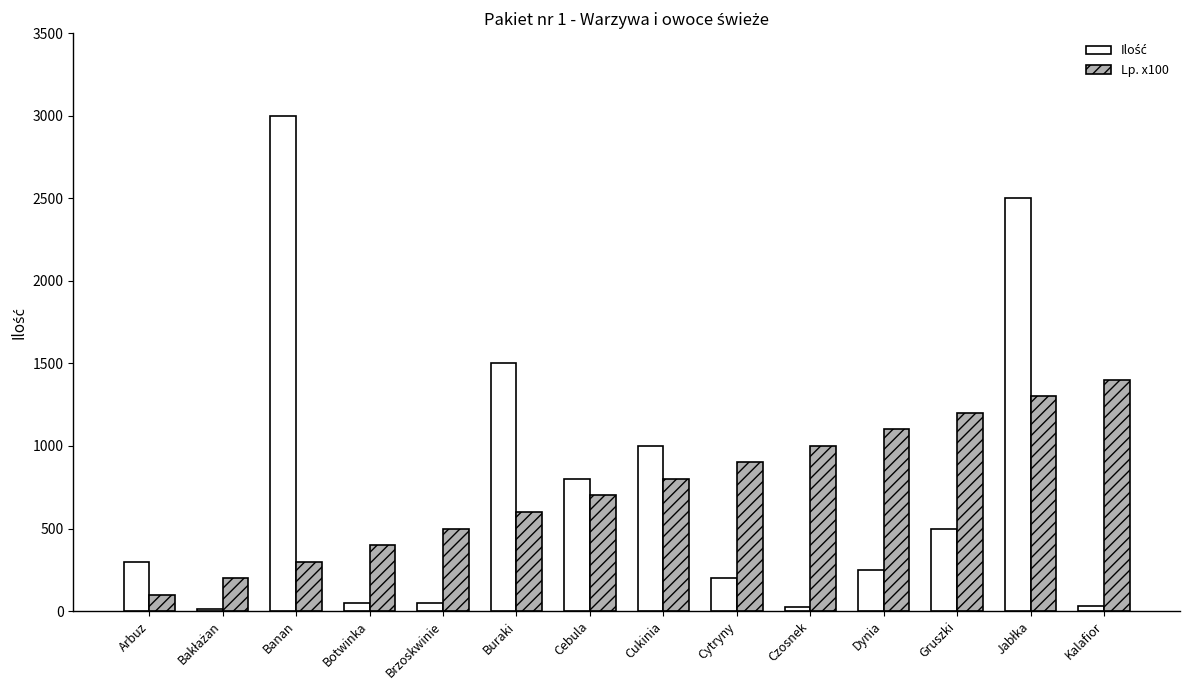

Which series changed the most between Arbuz and Dynia?

Lp. x100